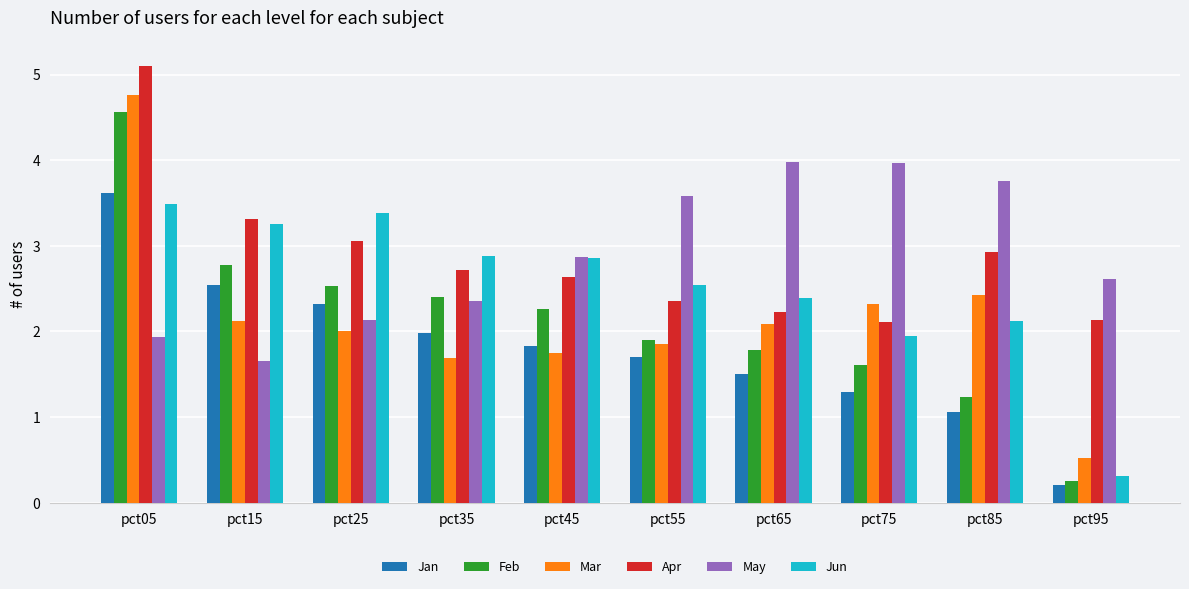

At which label does Jan first exceed 1?

pct05